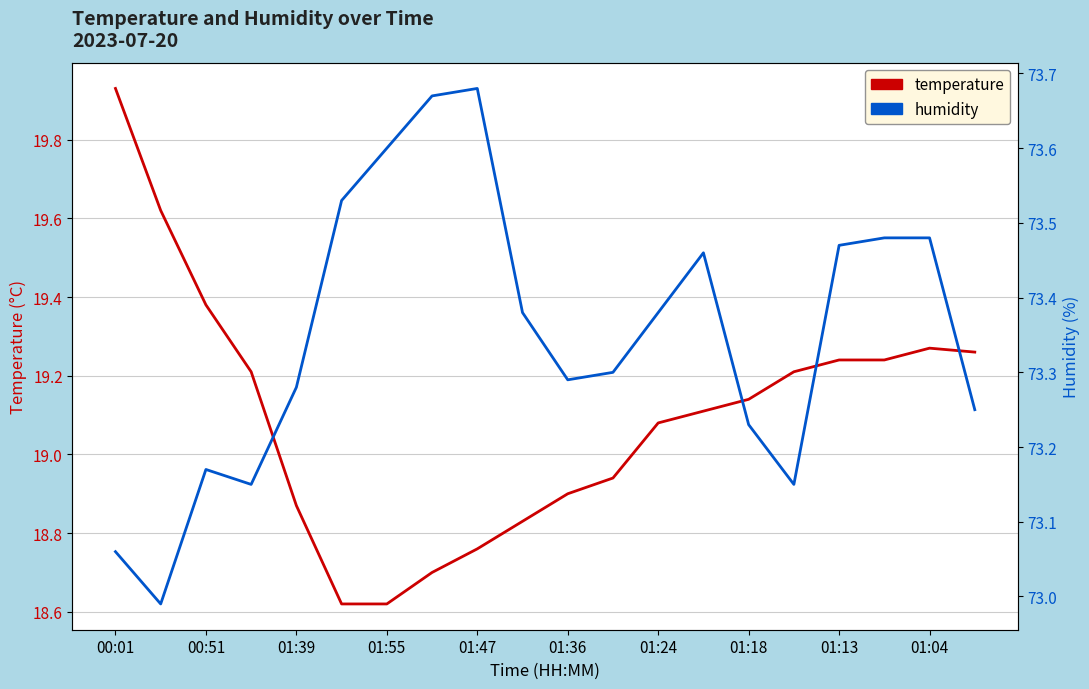

At 19, list the series in order from largest to smallest.

humidity, temperature